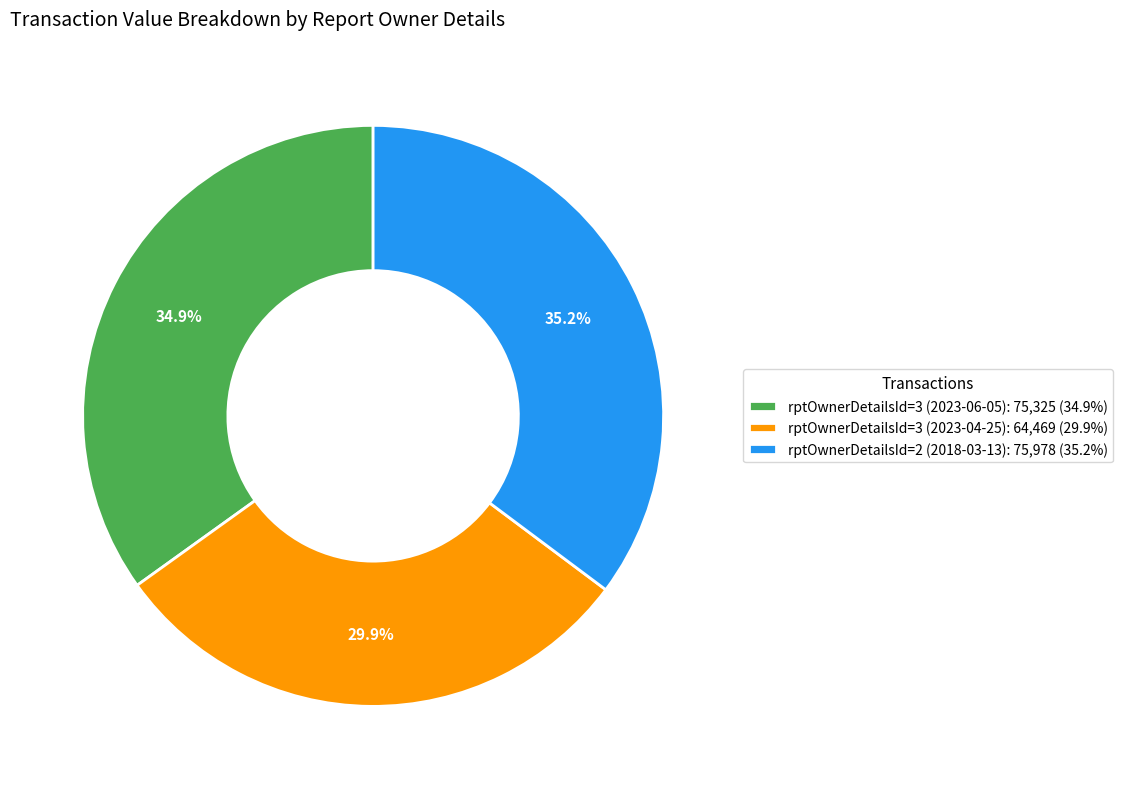

To the nearest percent, what portion does rptOwnerDetailsId=3 (2023-06-05) represent?

35%